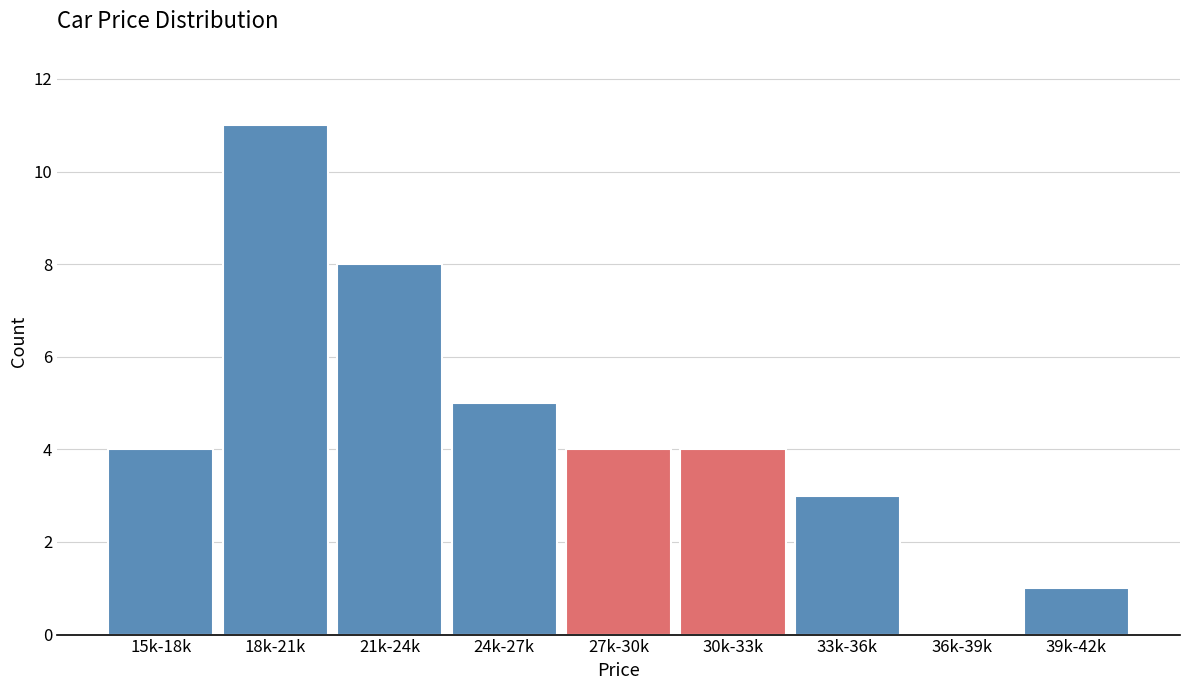

Reading left to right, transcribe all the data shown in this chart.

15k-18k=4	18k-21k=11	21k-24k=8	24k-27k=5	27k-30k=4	30k-33k=4	33k-36k=3	36k-39k=0	39k-42k=1